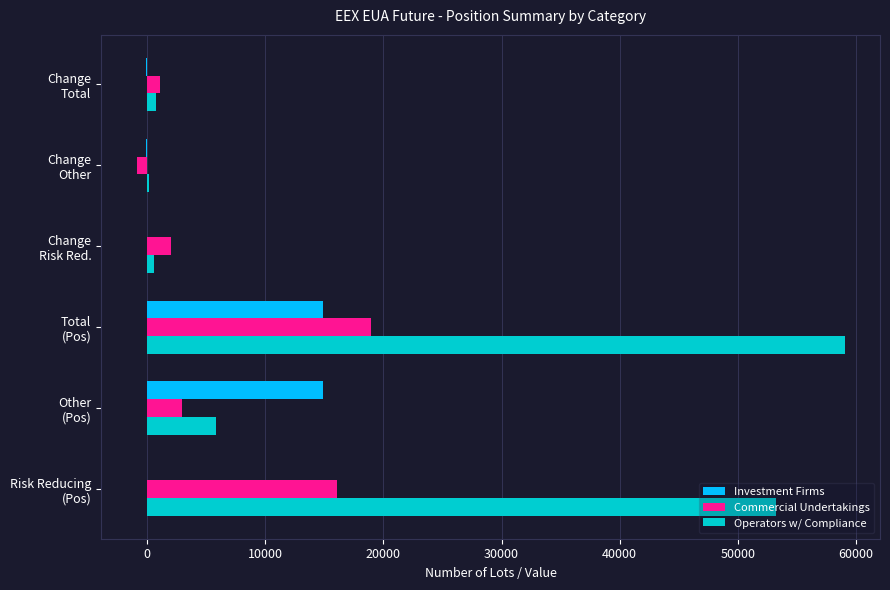

Which category has the highest value across all series?

Total
(Pos)